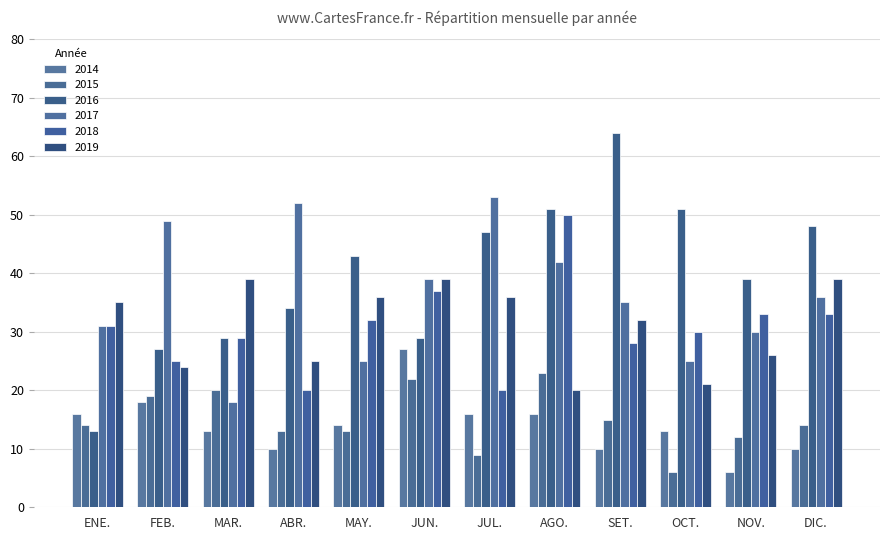

What are all the series names shown in the legend?

2014, 2015, 2016, 2017, 2018, 2019